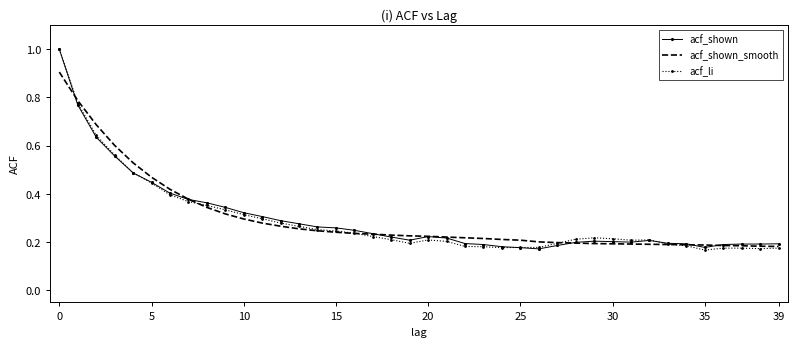

True or false: acf_shown and acf_li intersect in this chart.

True